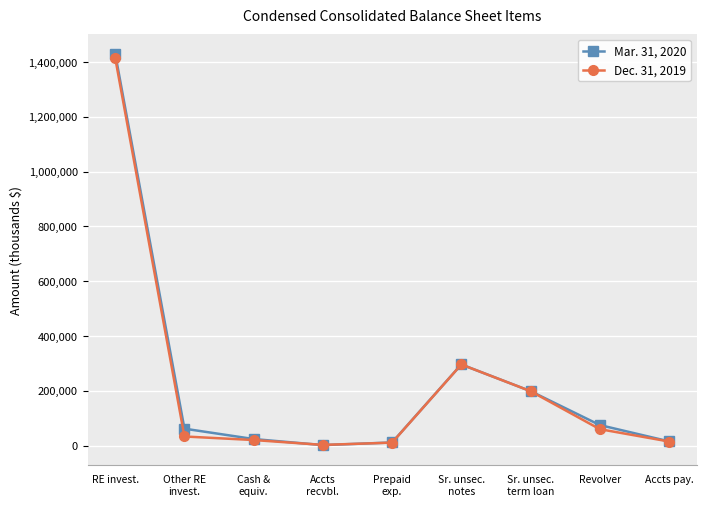

At which label does Mar. 31, 2020 reach its peak?

RE invest.